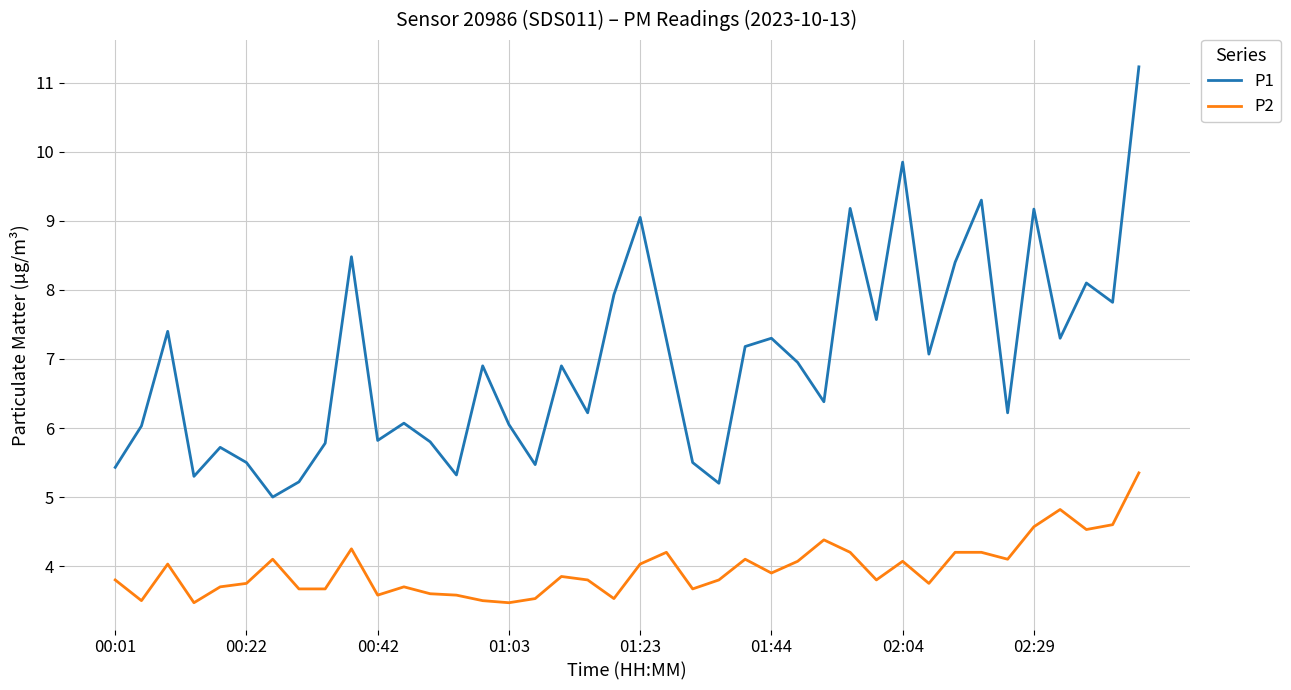

What is the difference between the maximum and minimum values in the P1 series?

6.2